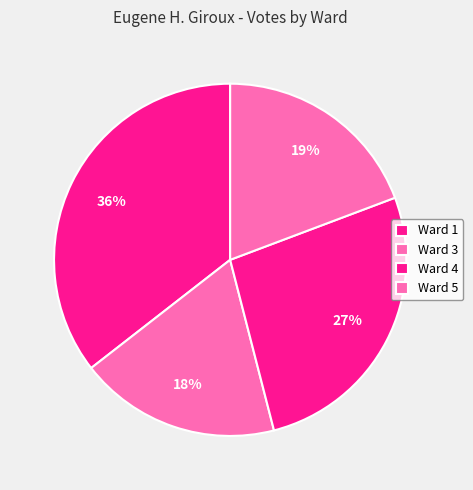

Count the number of slices in the pie.

4